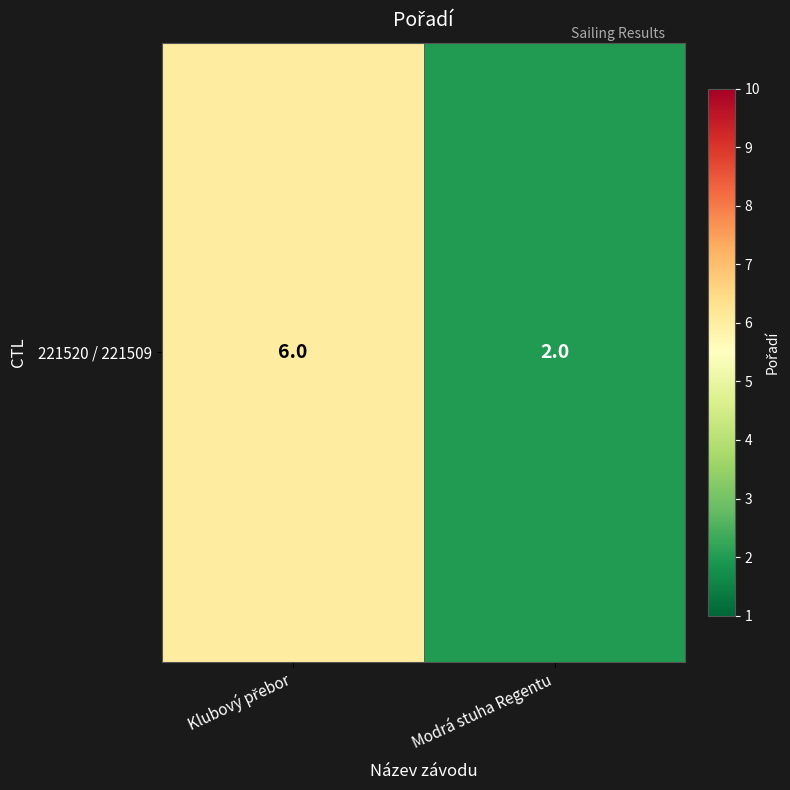

What is the greatest value displayed?

6